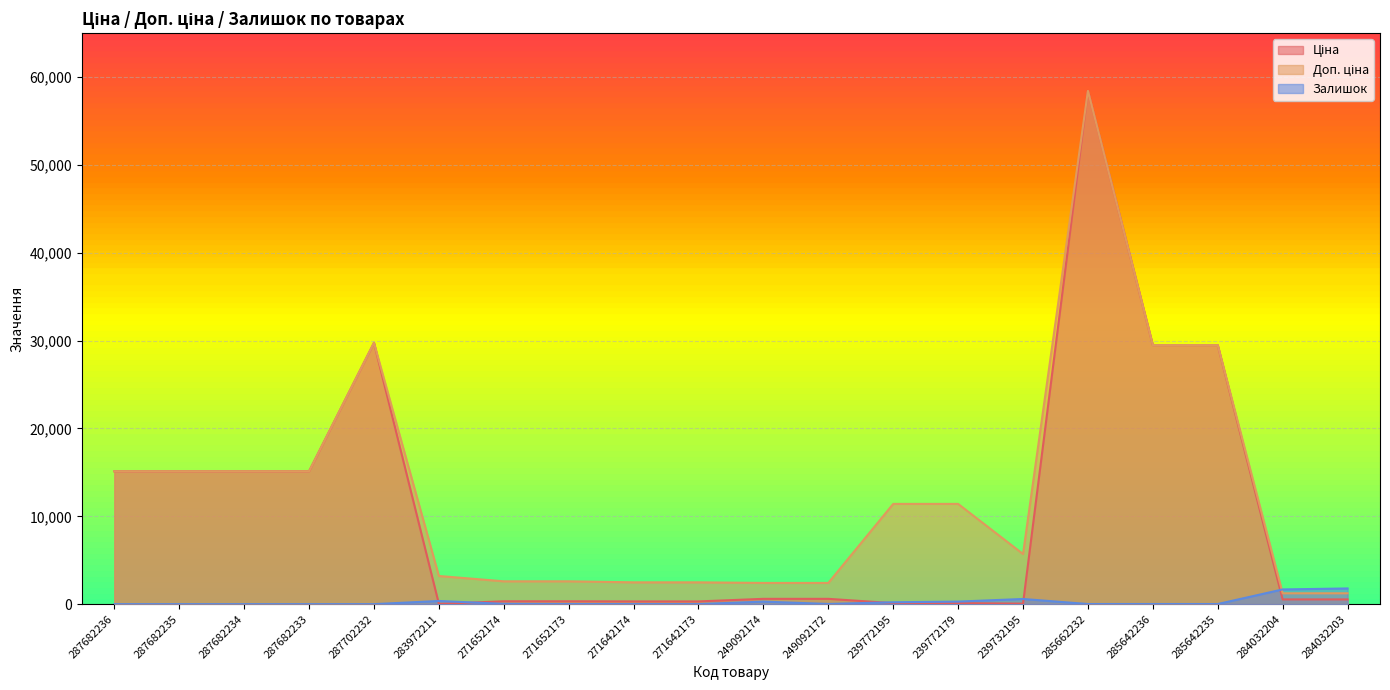

Between 239772179 and 239732195, which series saw the biggest shift?

Доп. ціна